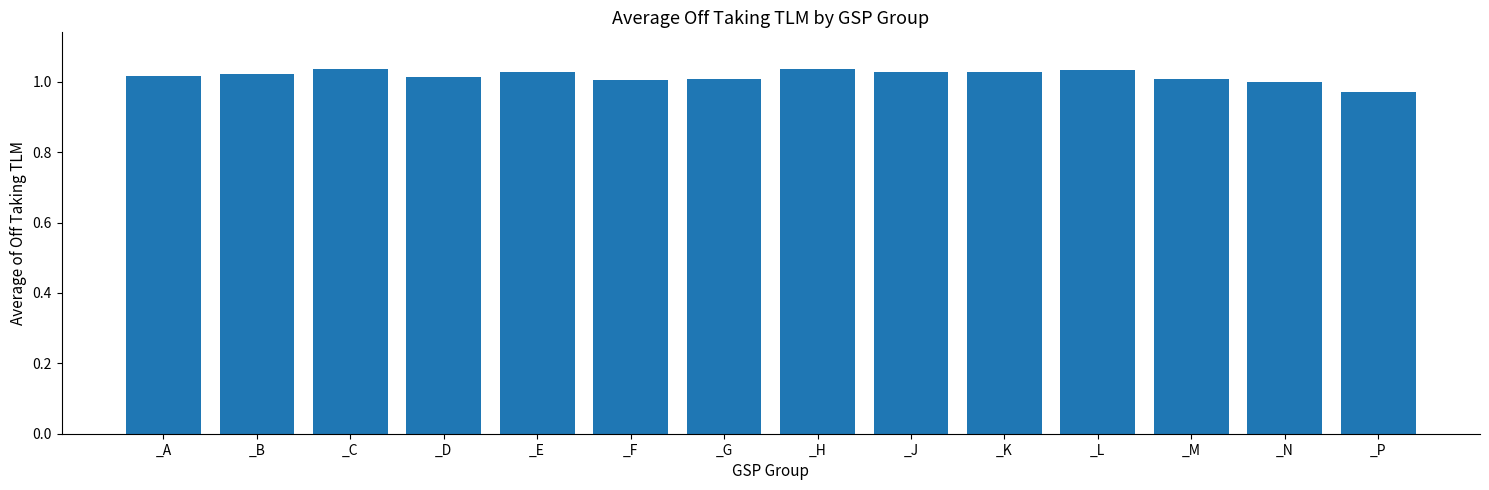

How many bars are there in total?

14